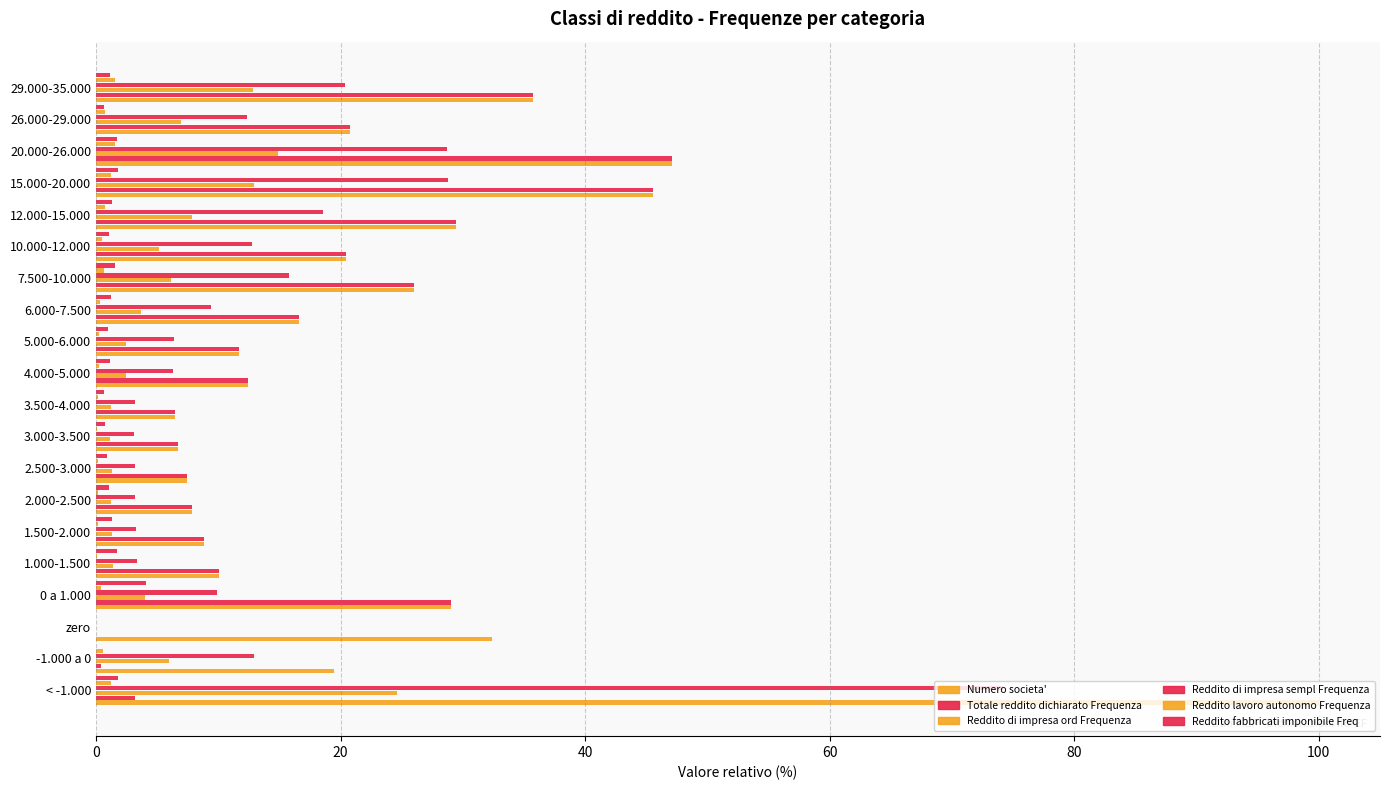

How many positive values does the Reddito di impresa ord Frequenza series have?

19